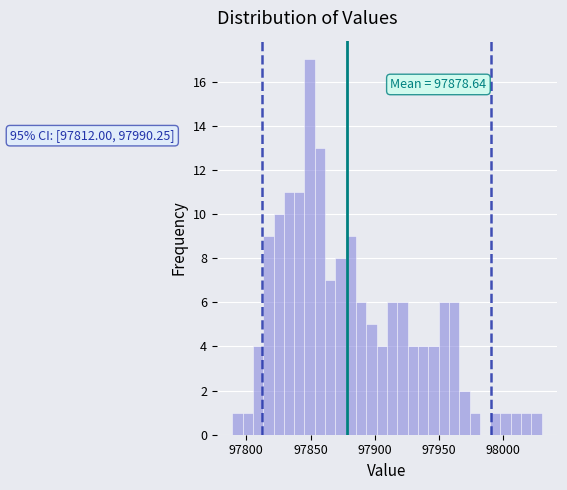

Read against the x-axis, roughly where is the centre of the tallest bar?

97850